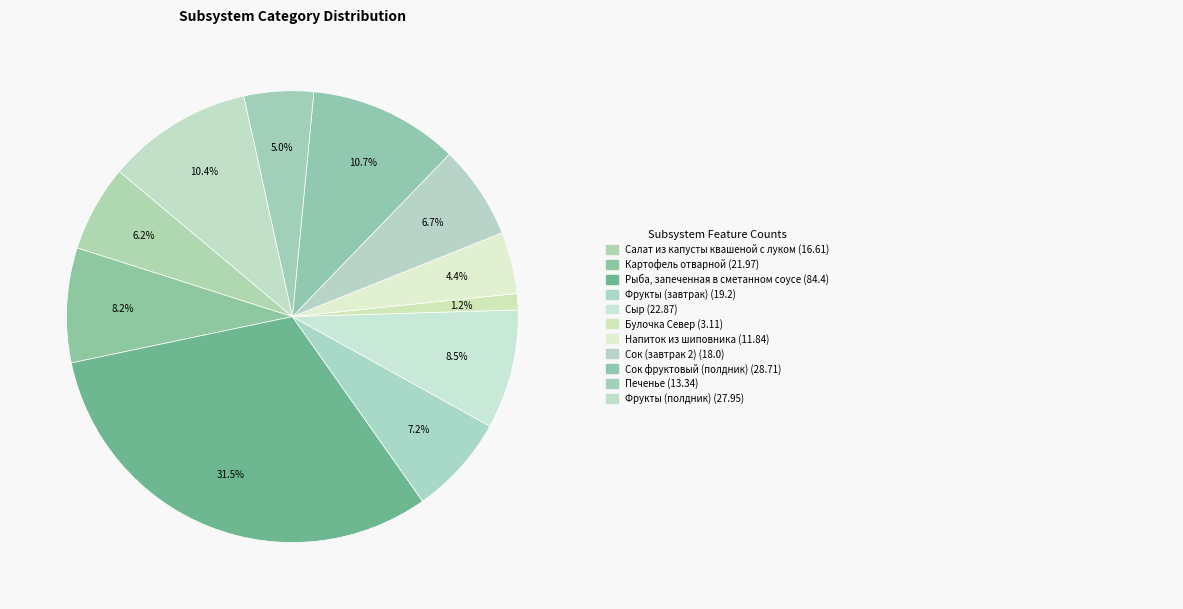

What is the largest slice in the pie chart?

Рыба, запеченная в сметанном соусе